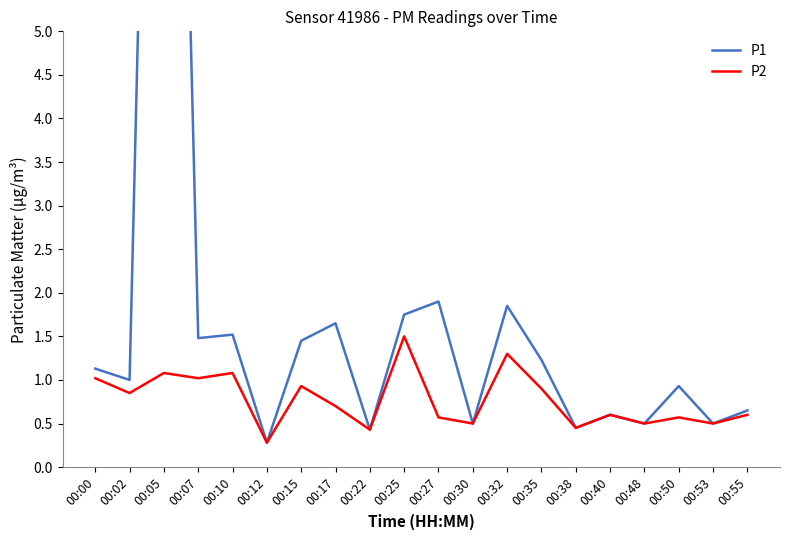

True or false: P1 and P2 intersect in this chart.

False